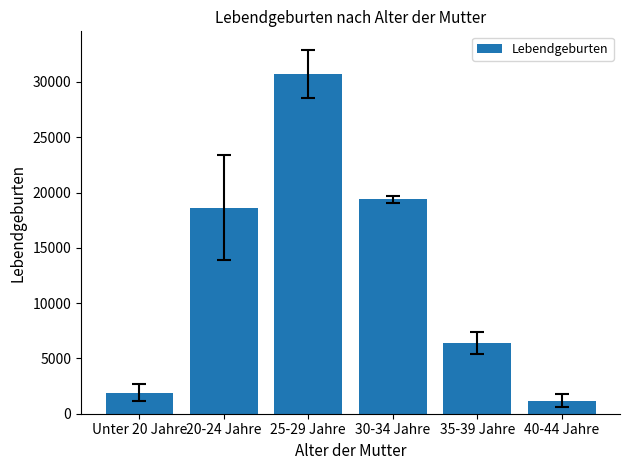

Count the number of categories in the chart.

6